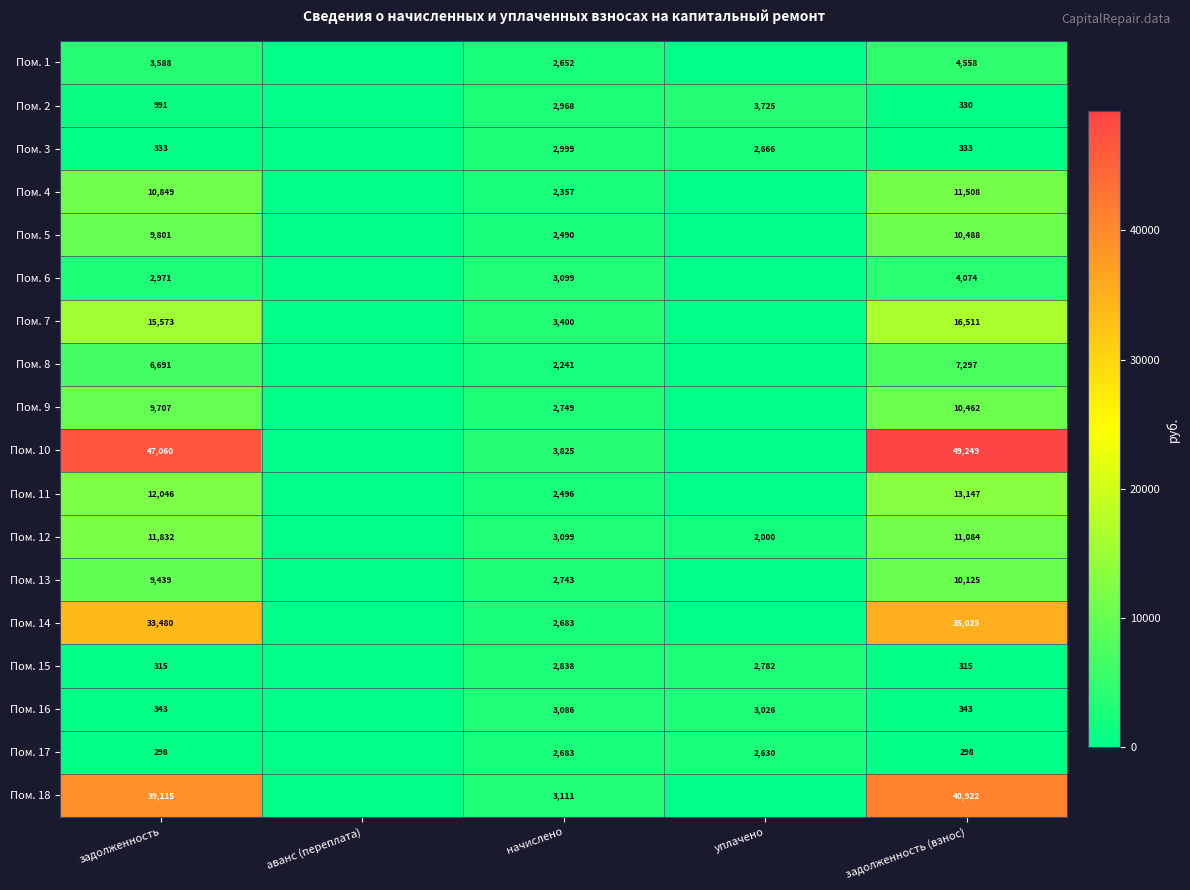

Is the value of Пом. 10 at задолженность (взнос) greater than the value of Пом. 7 at задолженность?

Yes